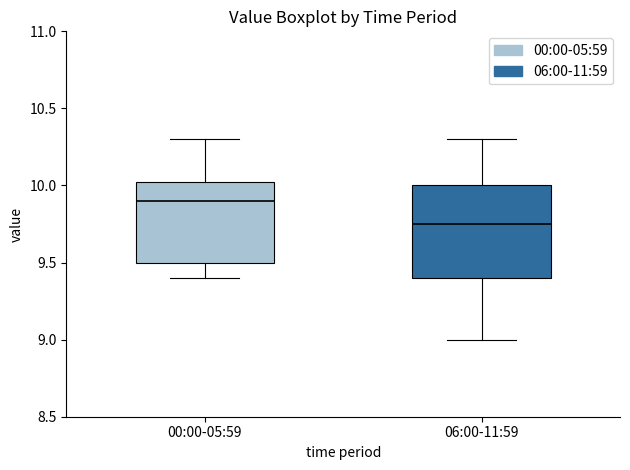

Where does the lower whisker of the box for 00:00-05:59 end on the y-axis? The values are not printed on the chart, so give them approximately, as read against the axis.

9.40